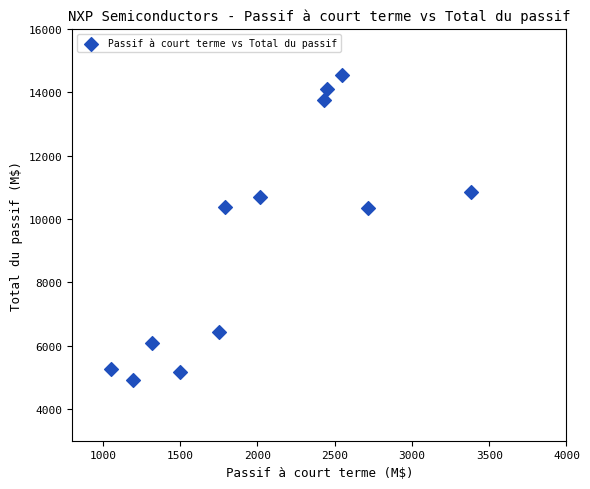

What is the average X value?

2012